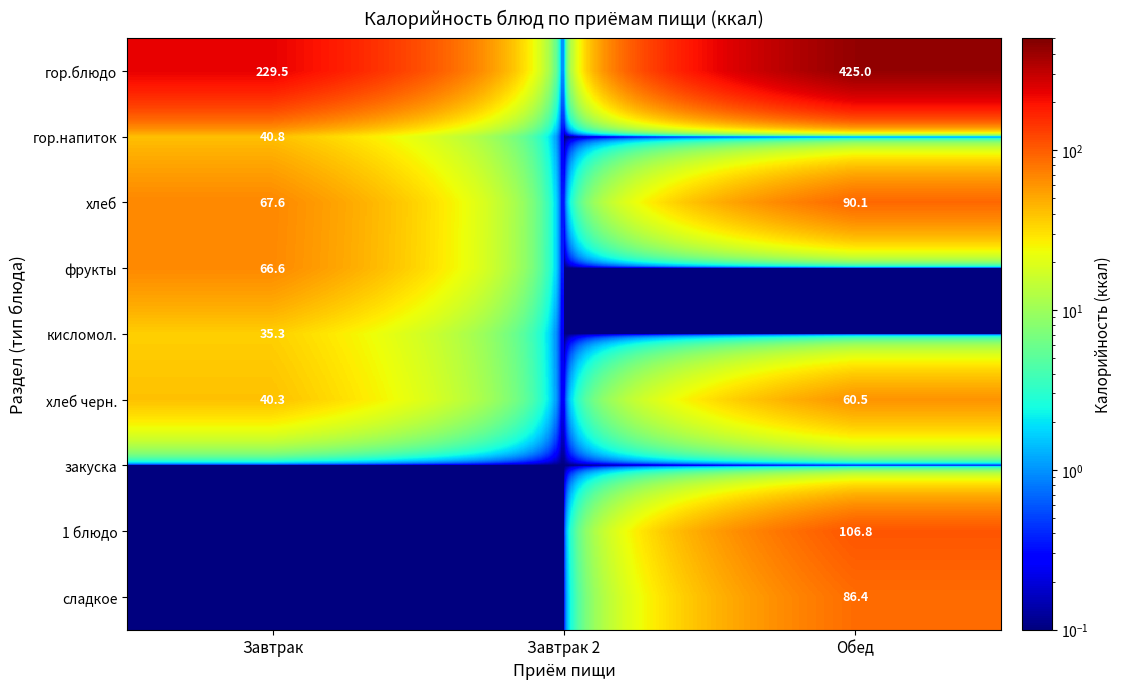

How many series are shown in this chart?

9